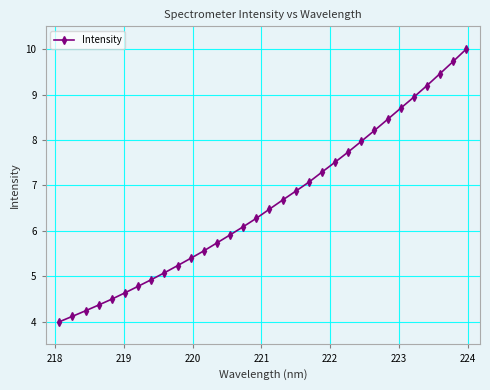

What is the smallest value displayed?

4.0